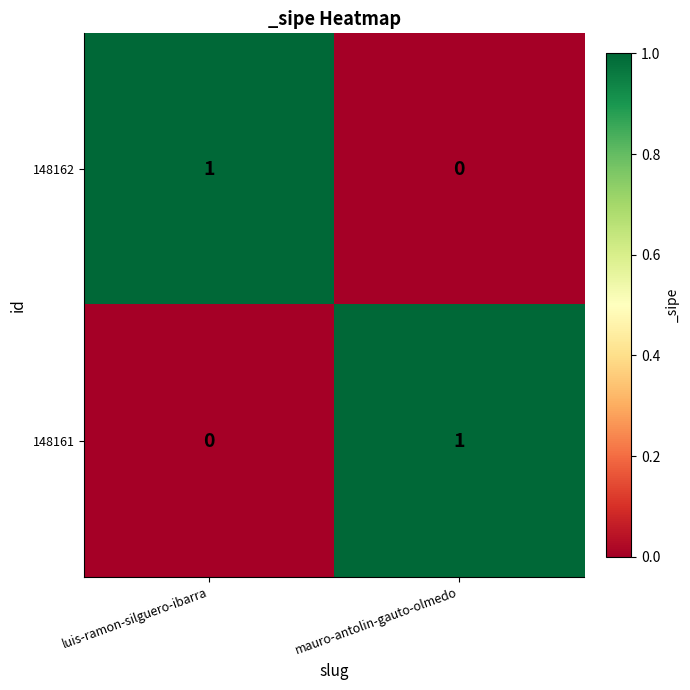

At which label is 148161 closest to 0?

luis-ramon-silguero-ibarra